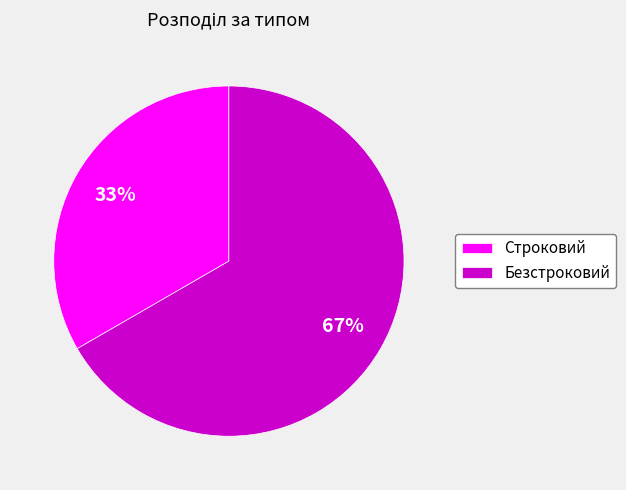

How many slices are in this pie chart?

2